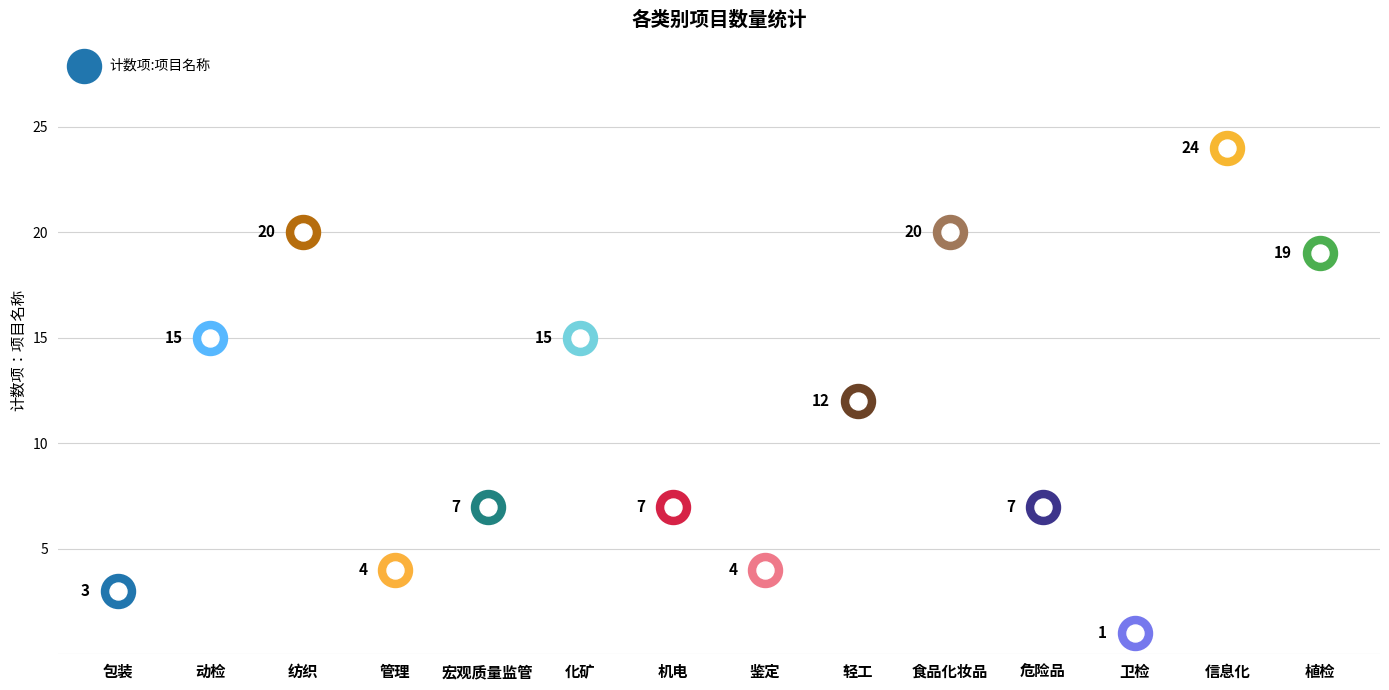

What is the change in value from 管理 to 卫检?

-3